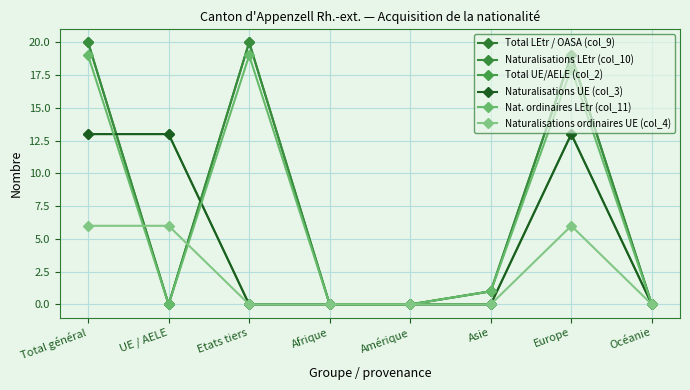

What is the sum of all Total UE/AELE (col_2) values?

39